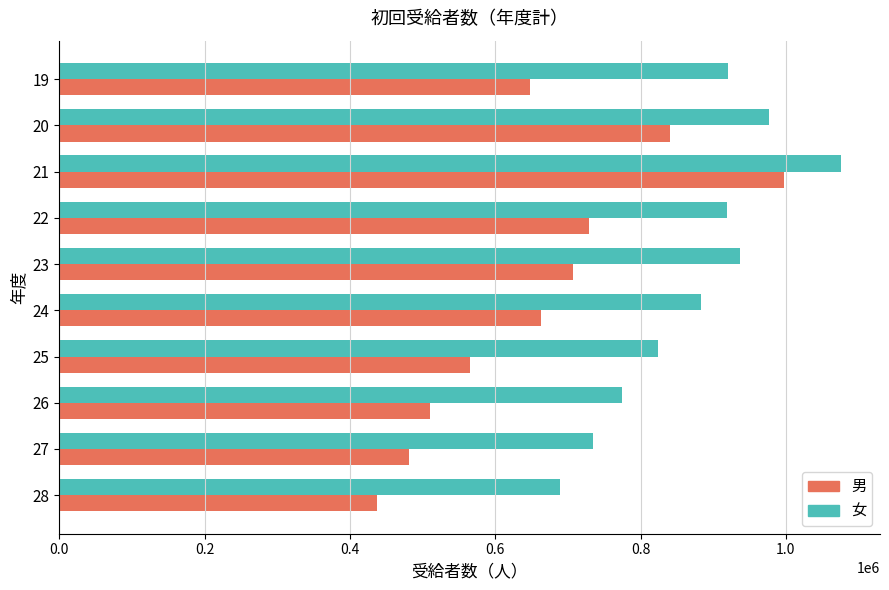

At 27, list the series in order from largest to smallest.

女, 男